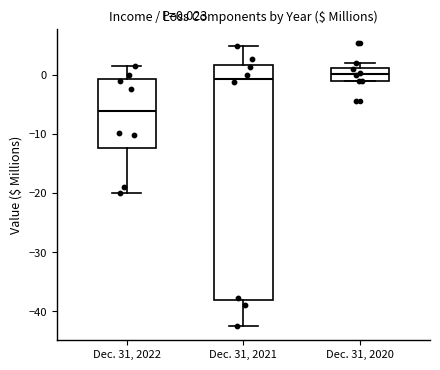

Which box is the tallest, from its lower edge to its upper edge?

Dec. 31, 2021